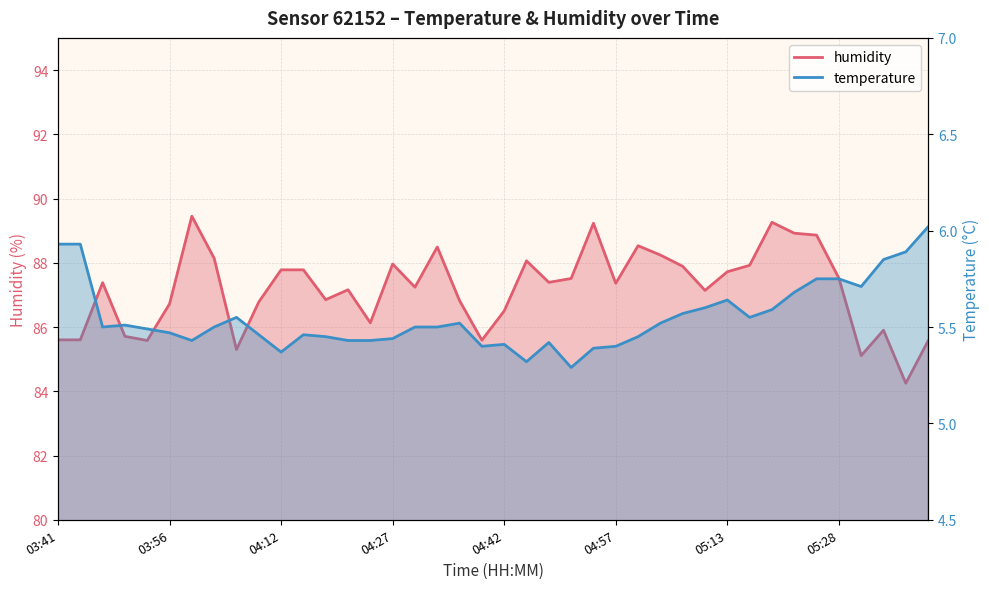

Which has a higher value, 04:24 or 05:16?

05:16